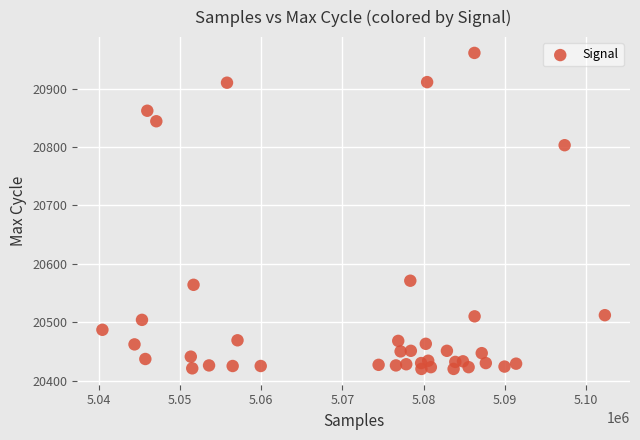

What Y value in the scatter plot is closest to 20690?

20803